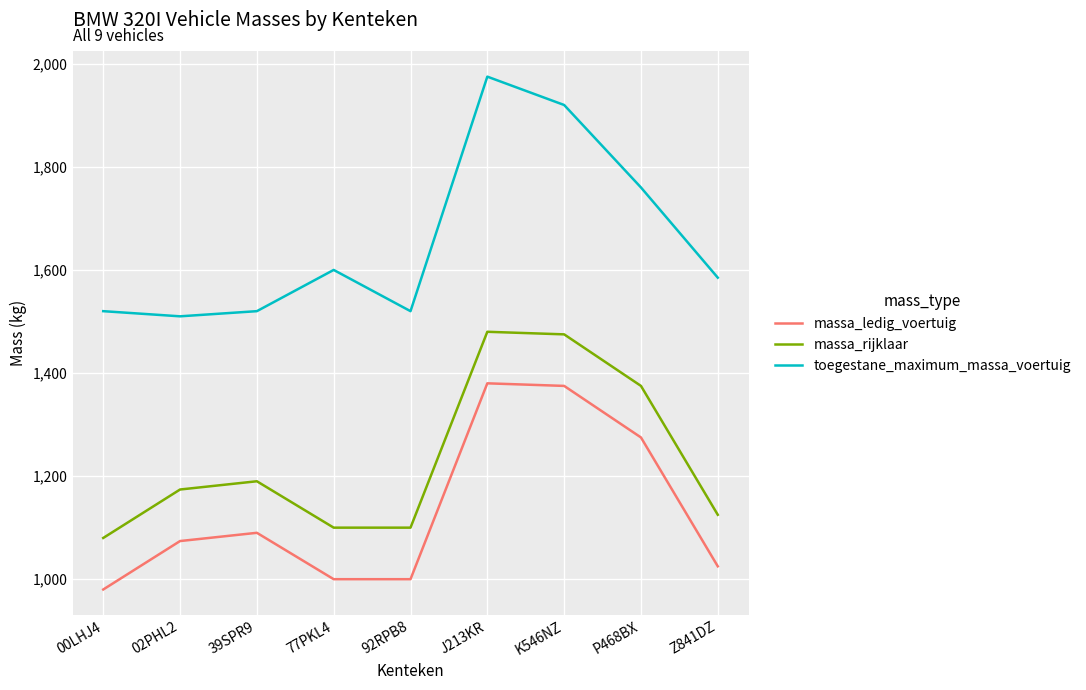

Which series has the largest total across all categories?

toegestane_maximum_massa_voertuig